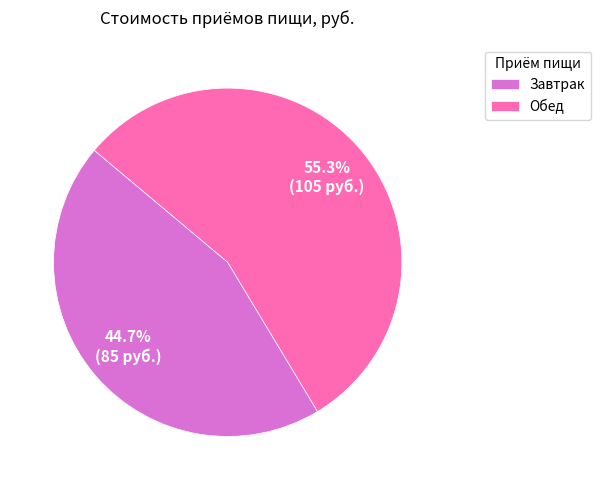

To the nearest percent, what portion does Завтрак represent?

45%